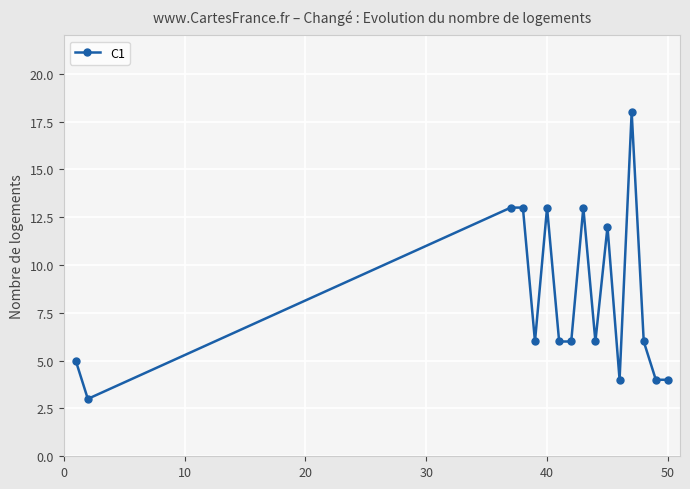

What is the maximum value shown in the chart?

18